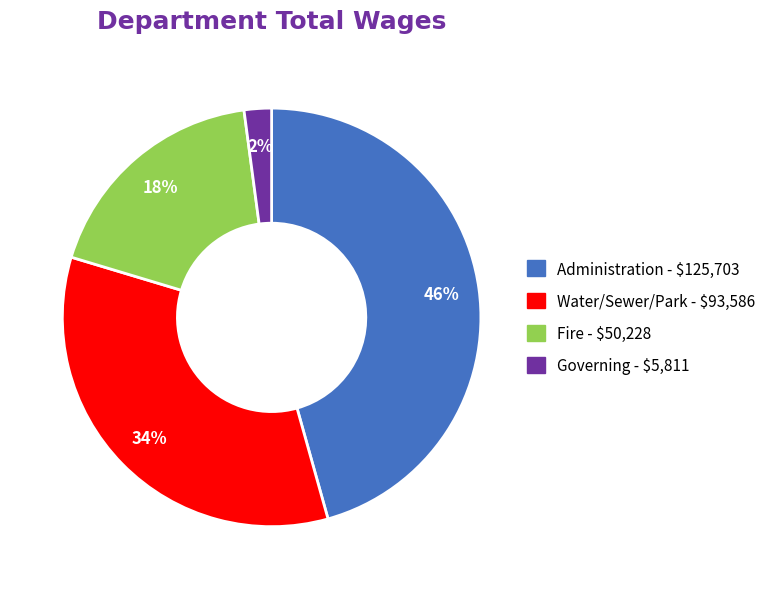

What is the largest slice in the pie chart?

Administration